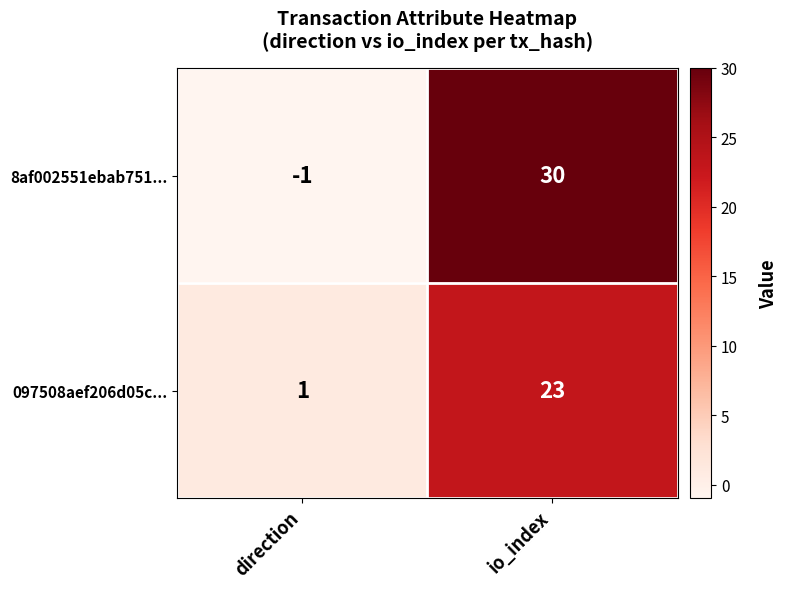

Is it true that 097508aef206d05c... equals 1 at direction?

True